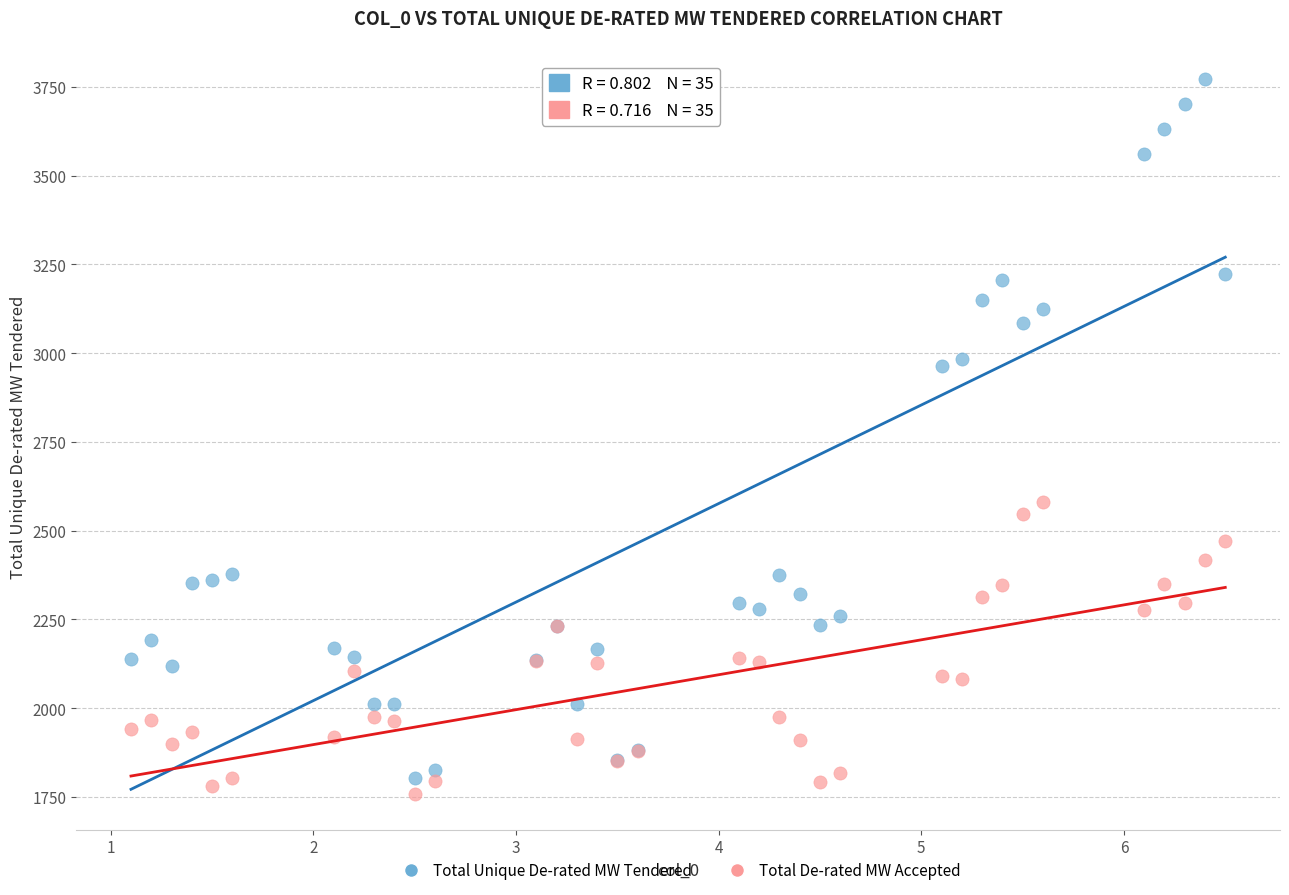

Which series contains the highest Y value?

Total Unique De-rated MW Tendered